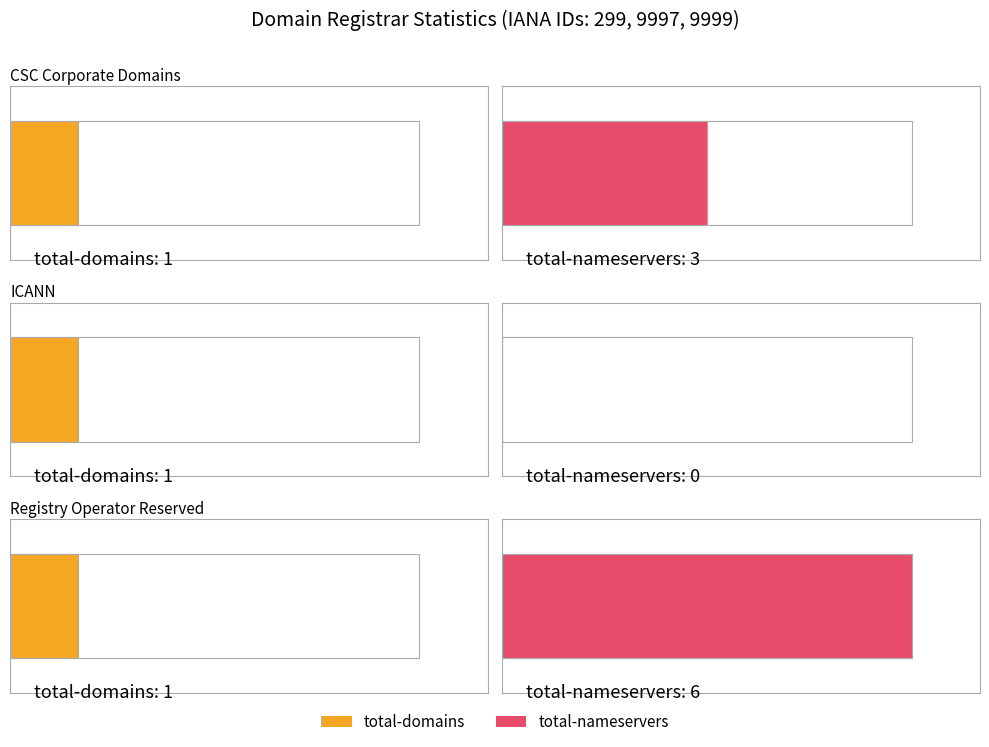

What is the highest value of the total-domains series?

1